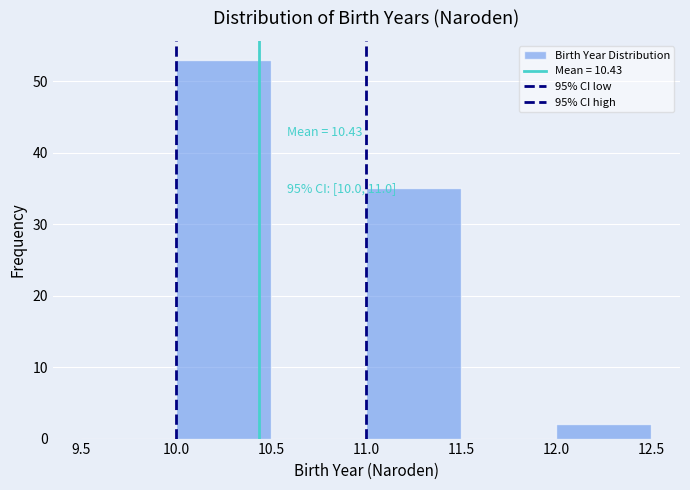

Over which range of the x-axis is the bar tallest?

10.0 to 10.5